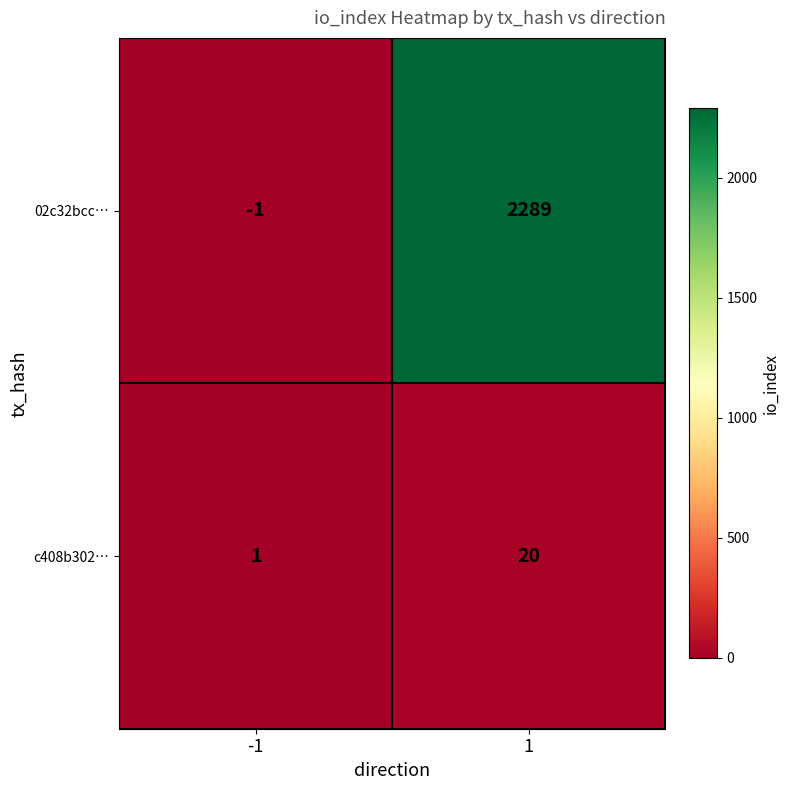

What is the difference between the maximum and minimum values in the c408b302… series?

19